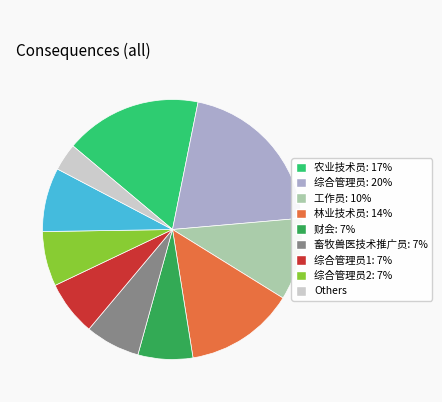

Is there any slice that represents more than half of the pie?

No